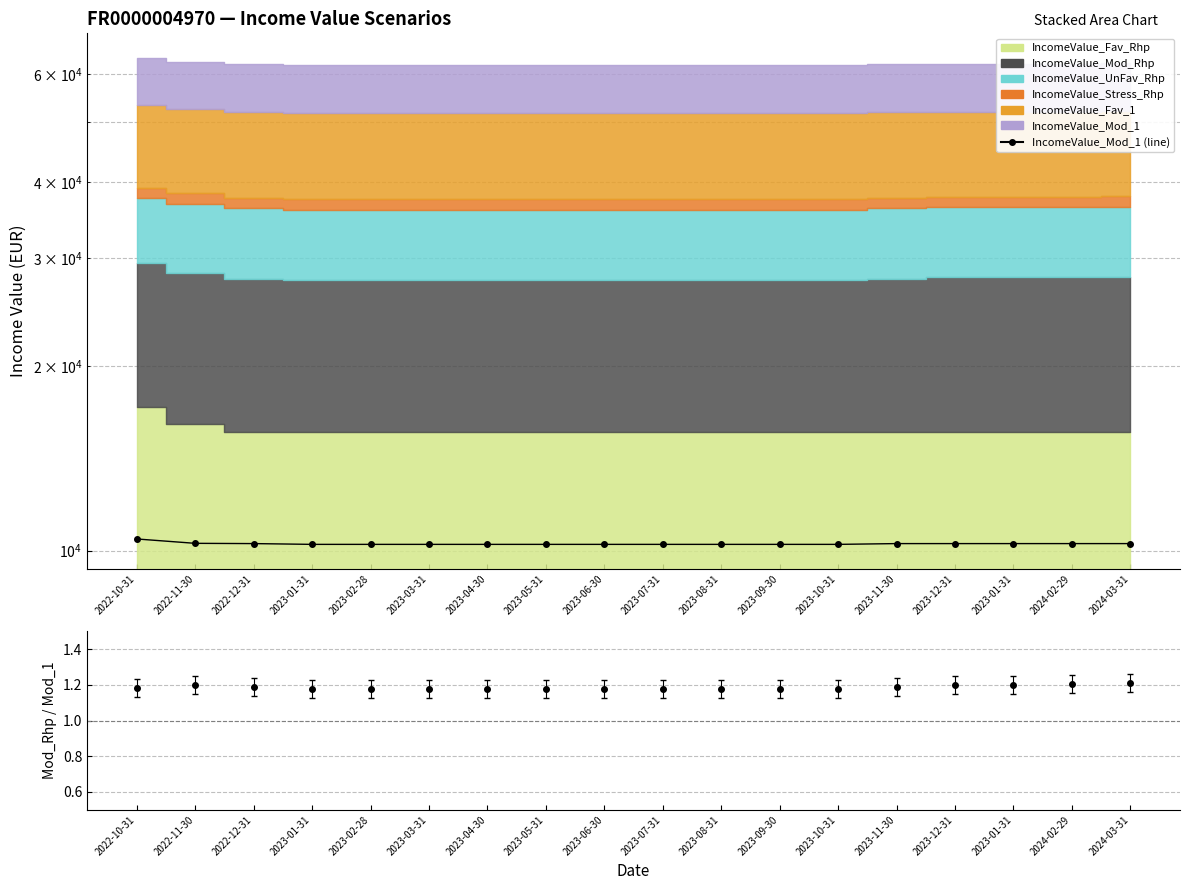

Reading right to left, extract all data points from this chart.

10270	10270	10270	10270	10270	10240	10240	10240	10240	10240	10240	10240	10240	10240	10240	10270	10280	10450